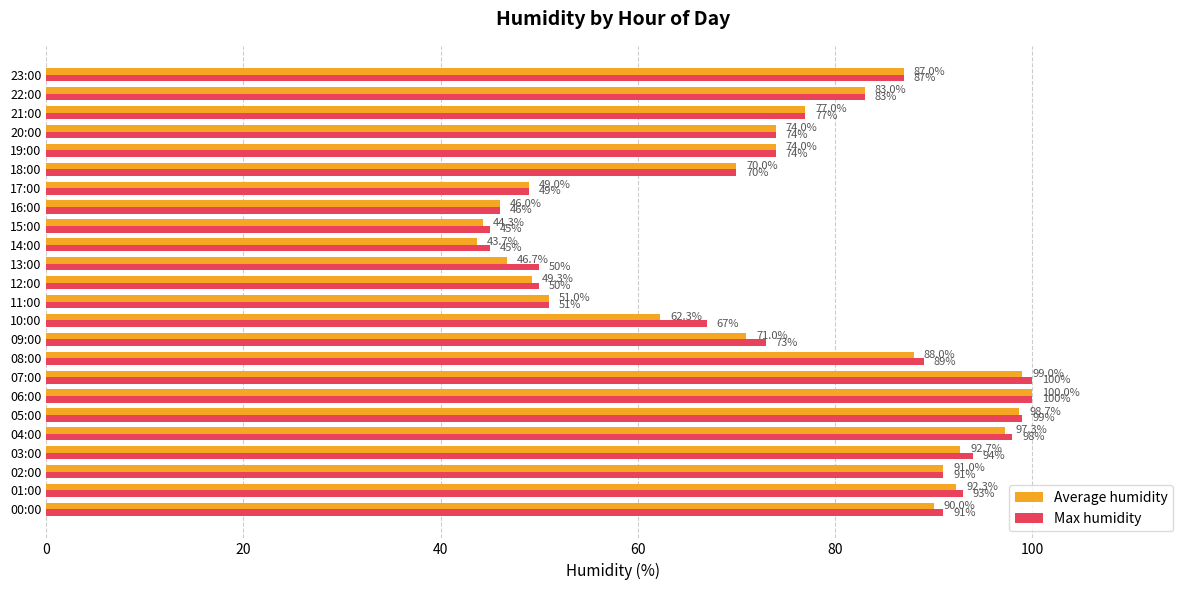

How many values in the Max humidity series are below 77?

12